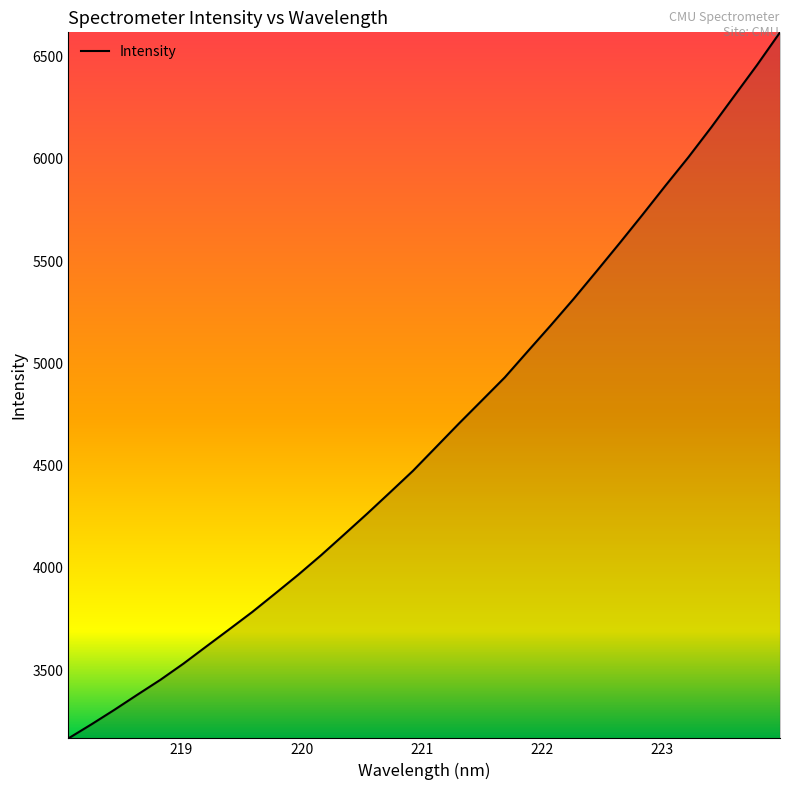

What is the maximum value shown in the chart?

6619.5